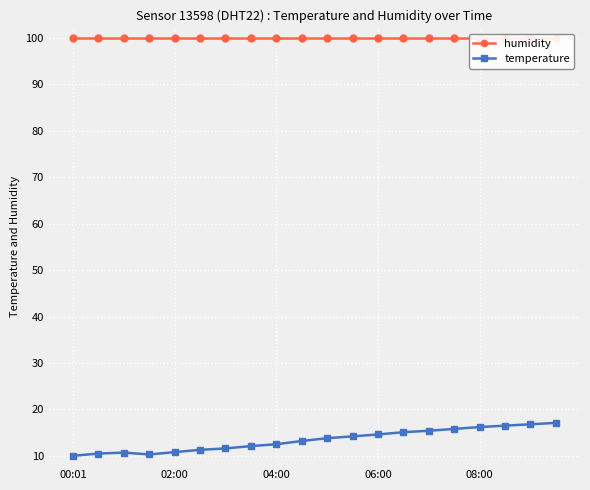

True or false: humidity and temperature intersect in this chart.

False